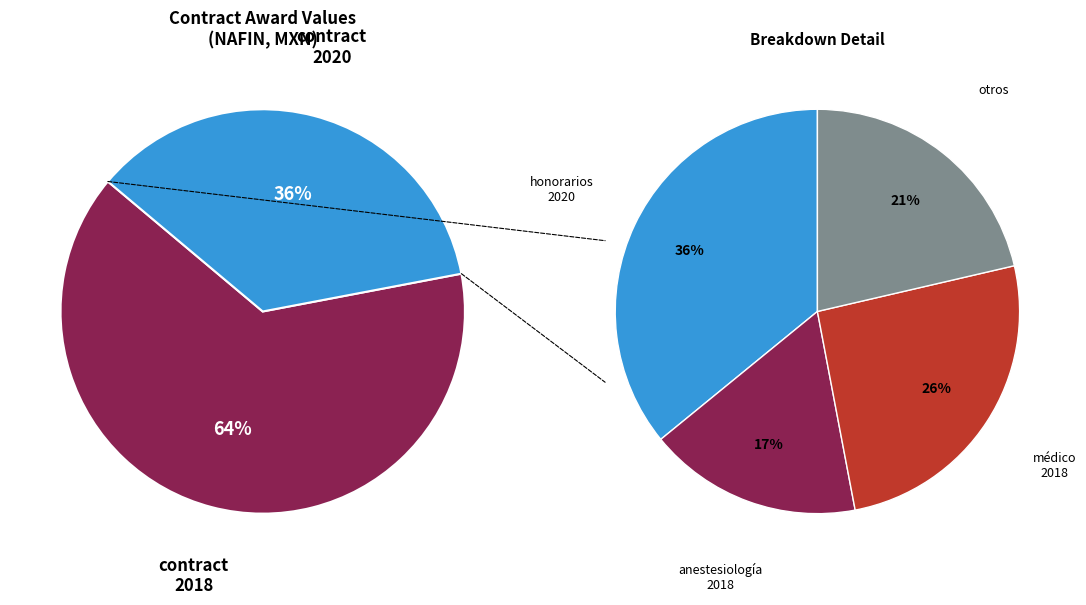

How many segments does this pie chart have?

2